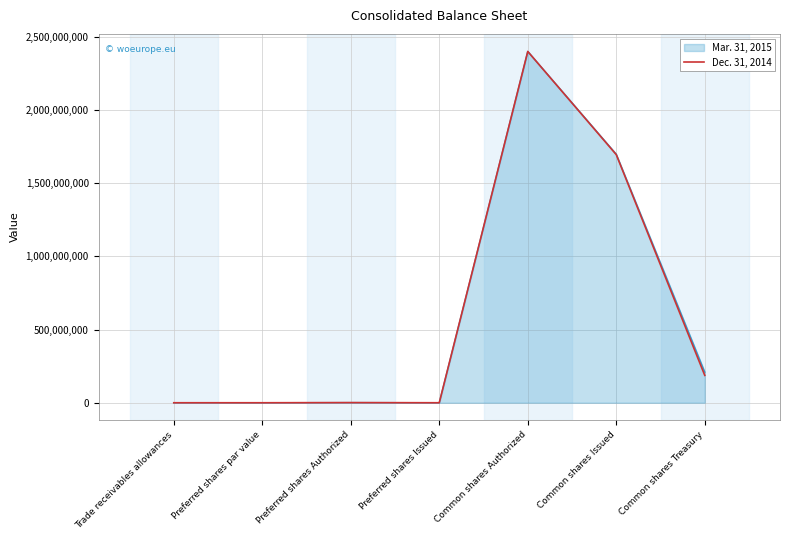

List the series in order of their overall mean, highest first.

Mar. 31, 2015, Dec. 31, 2014